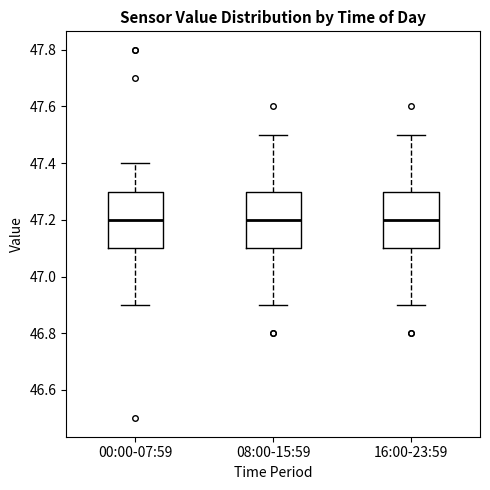

Where does the upper whisker of the box for 16:00-23:59 end on the y-axis? The values are not printed on the chart, so give them approximately, as read against the axis.

47.5